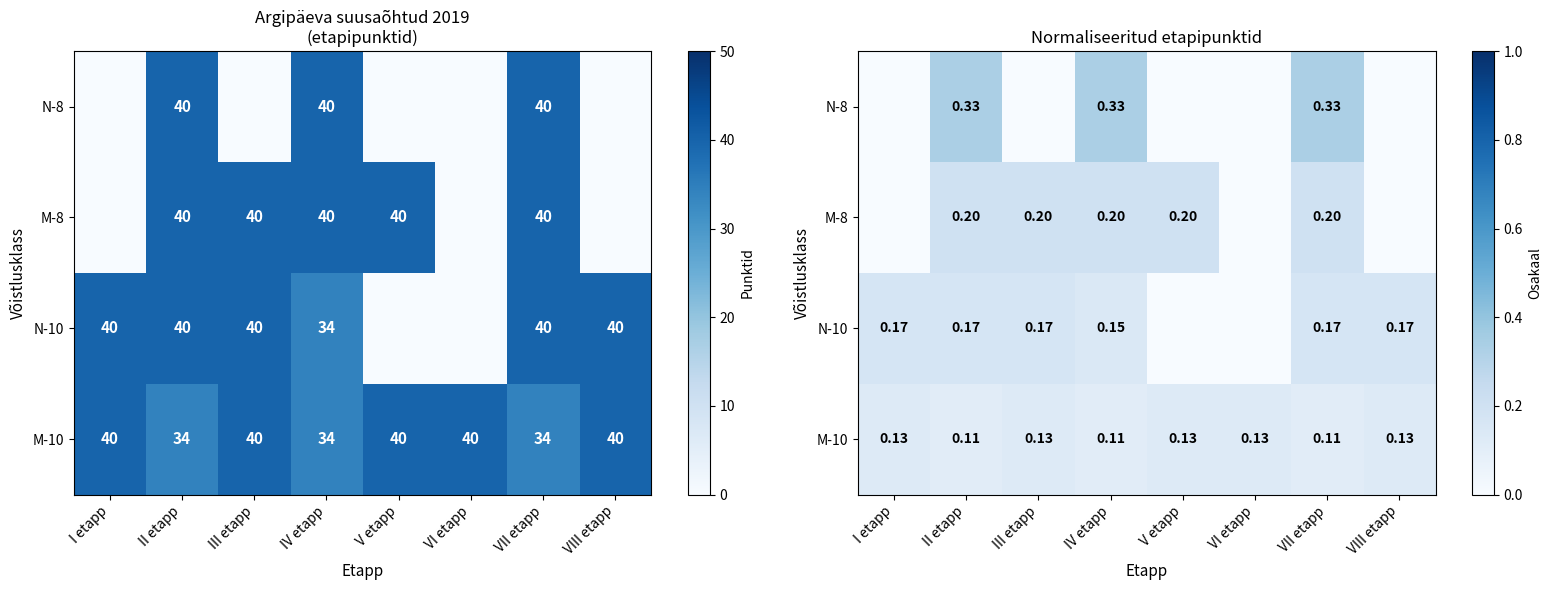

What is the greatest value displayed?

0.3